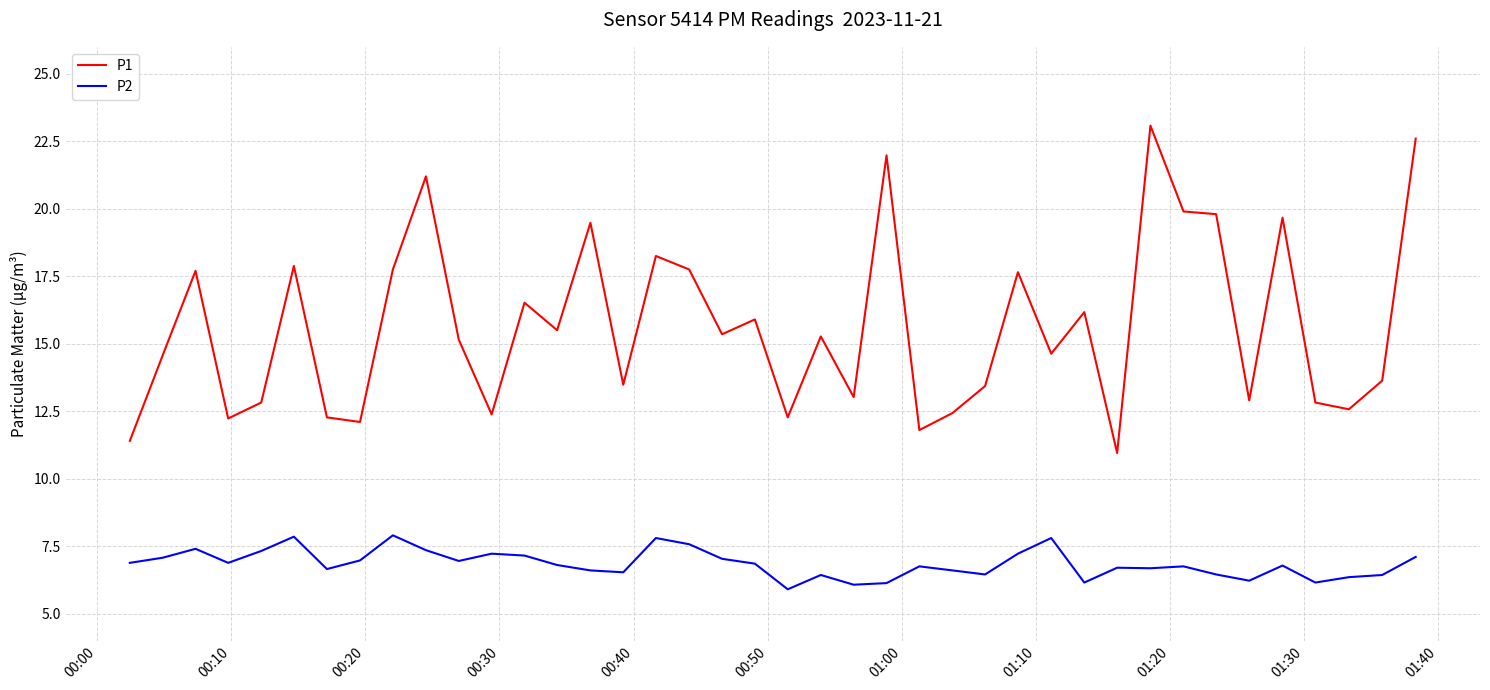

True or false: P1 and P2 cross at least once.

False